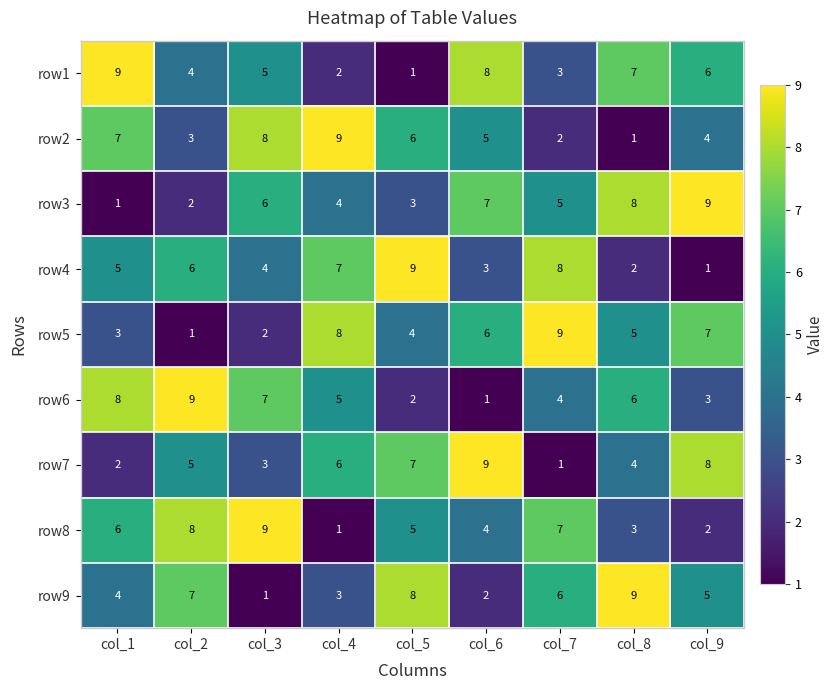

What is the difference between the highest and lowest values at col_9?

8